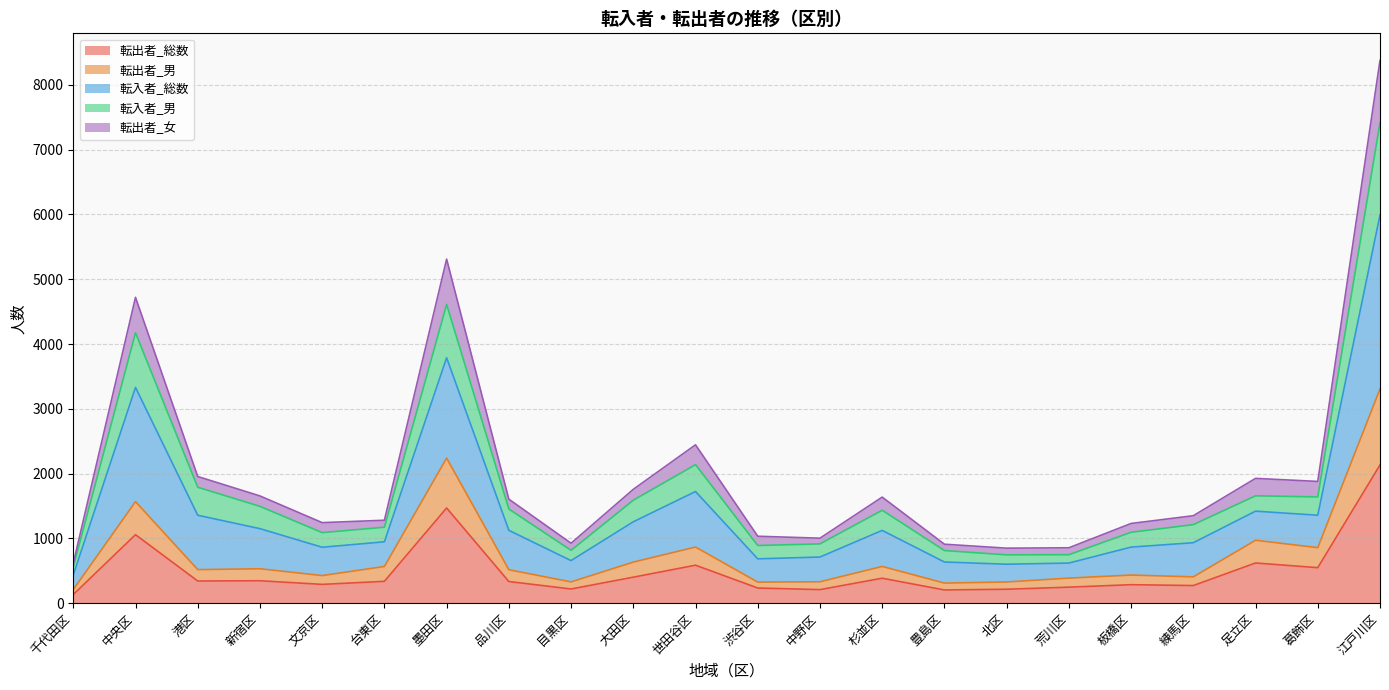

What is the maximum value for 転出者_総数?

2133